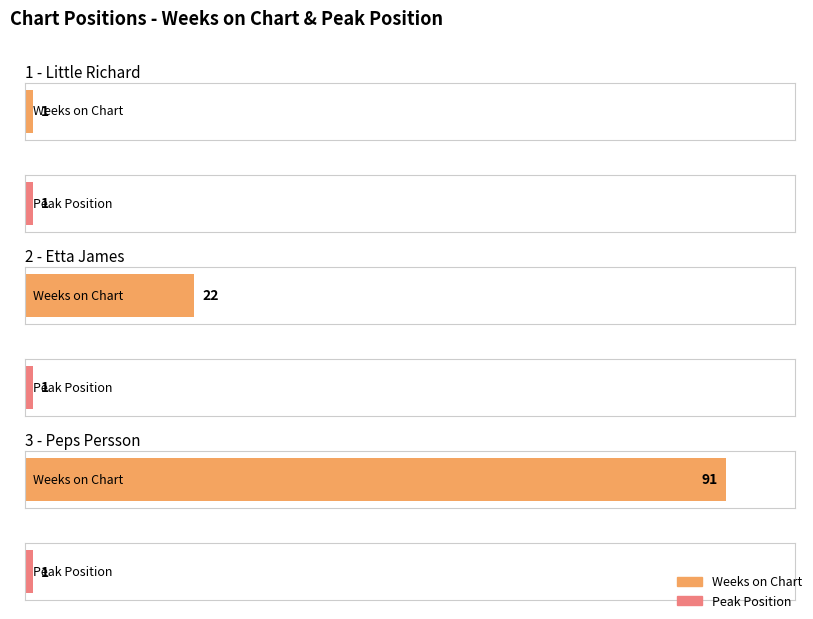

How many groups of bars are there?

3